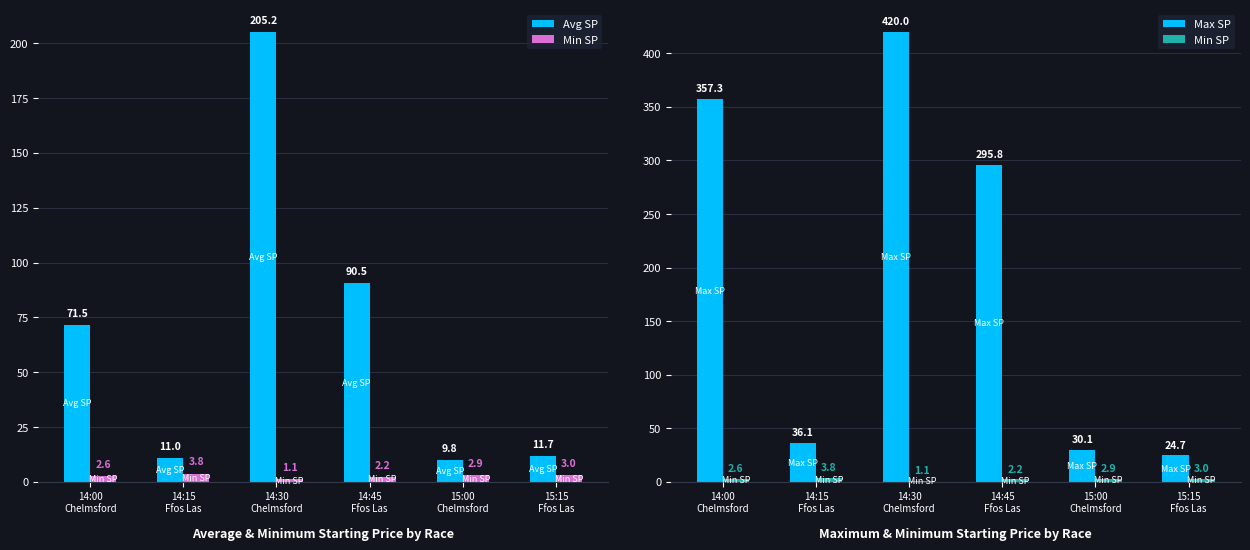

The Min SP series shows 3.8 at 14:15
Ffos Las. True or false?

True